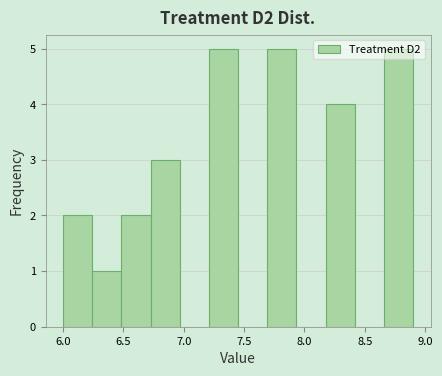

Reading left to right, list every bar in this chart as the range it spans on the x-axis followed by its height. Neither the bar edges nor the heights are printed on the chart, so give them approximately, as read against the axes.

6.00 to 6.25: 2
6.25 to 6.50: 1
6.50 to 6.75: 2
6.75 to 6.95: 3
6.95 to 7.20: 0
7.20 to 7.45: 5
7.45 to 7.70: 0
7.70 to 7.95: 5
7.95 to 8.20: 0
8.20 to 8.40: 4
8.40 to 8.65: 0
8.65 to 8.90: 5